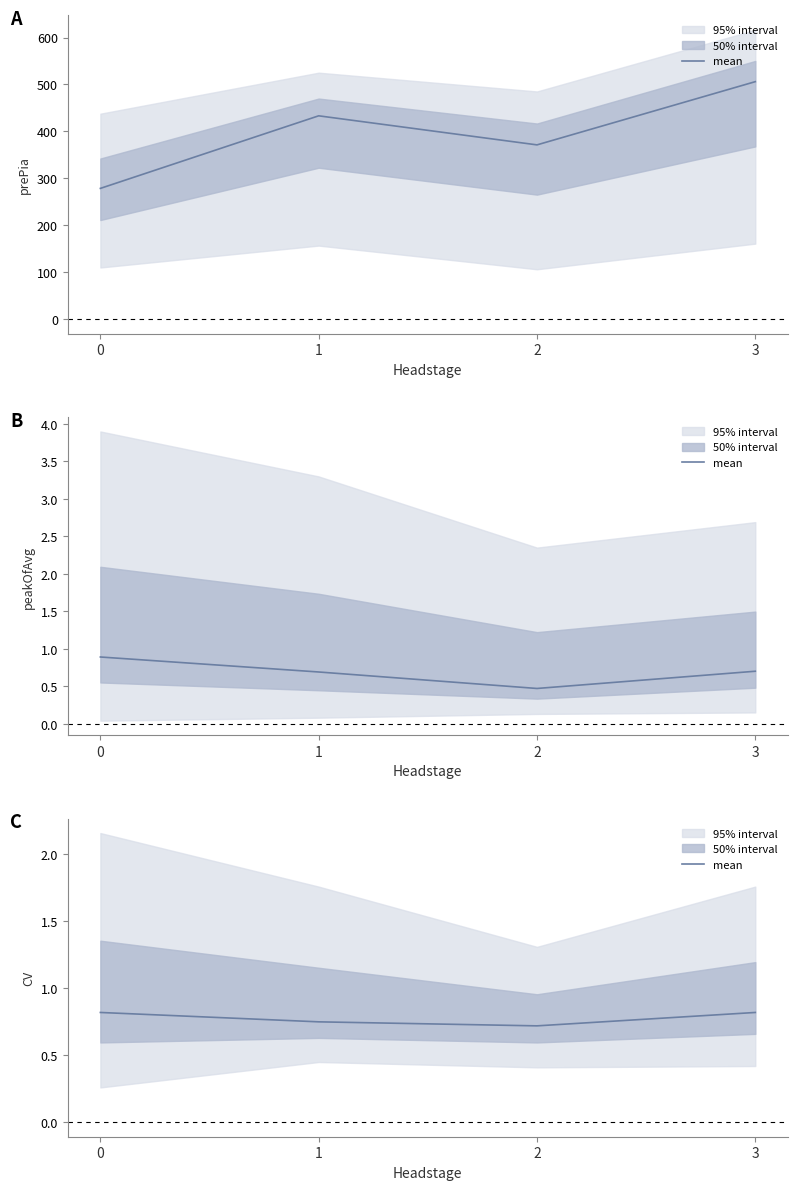

How many series are shown in this chart?

1